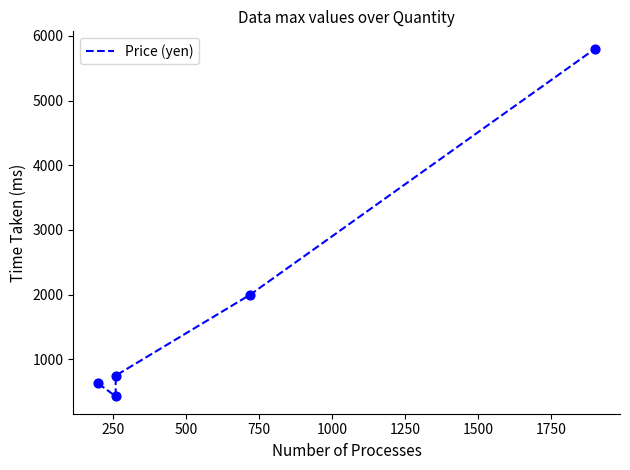

Which has a higher value, 1000 or 750?

1000